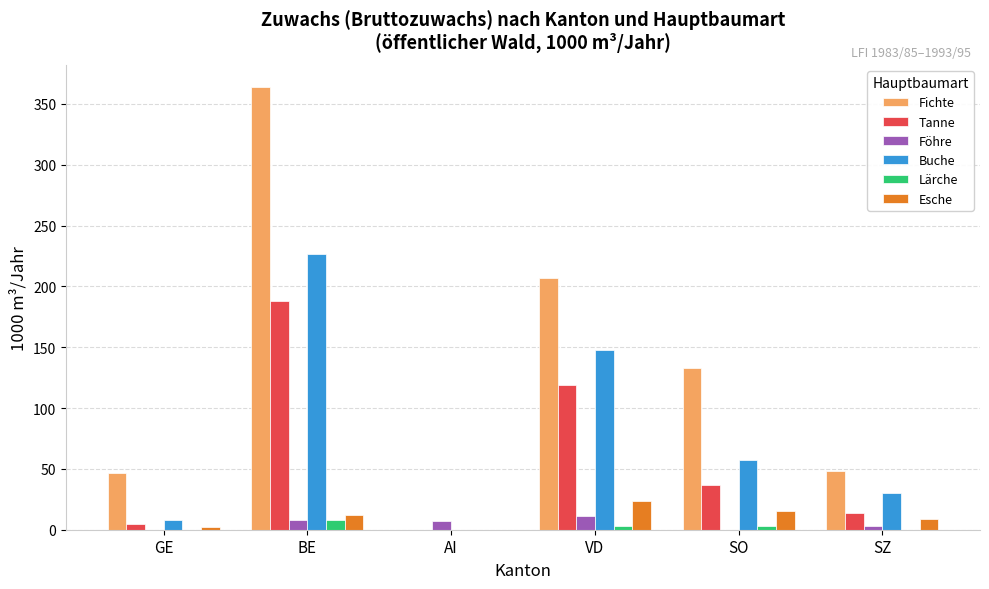

Where is Buche nearest to the value 113?

VD